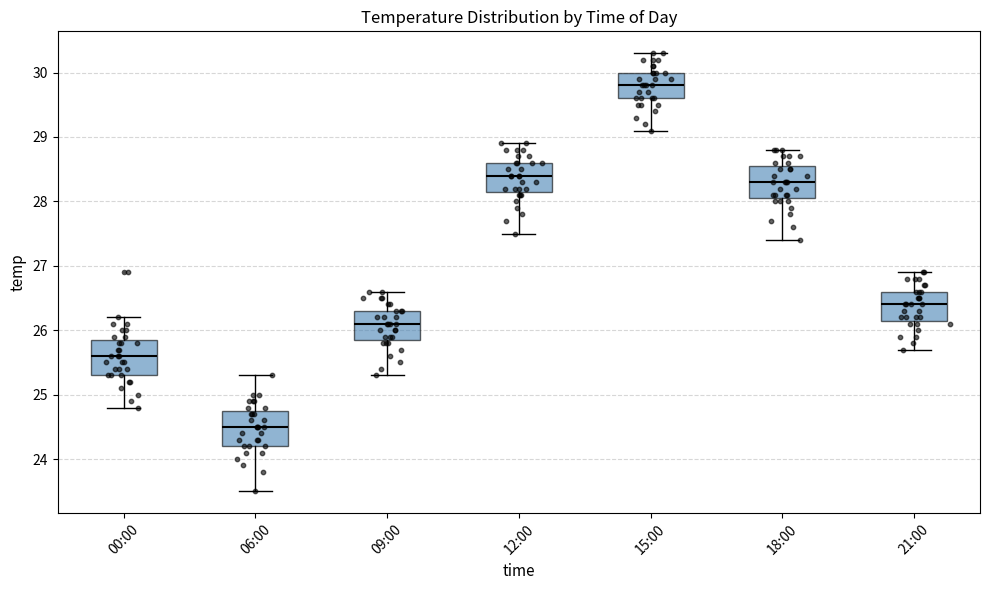

Reading left to right, read every box against the y-axis: the position of its median line, the range the box covers, and the ends of its whiskers. The values are not printed on the chart, so give them approximately, as read against the axis.

00:00: median 25.6, box 25.3 to 25.9, whiskers 24.8 to 26.2
06:00: median 24.5, box 24.2 to 24.8, whiskers 23.5 to 25.3
09:00: median 26.1, box 25.9 to 26.3, whiskers 25.3 to 26.6
12:00: median 28.4, box 28.2 to 28.6, whiskers 27.5 to 28.9
15:00: median 29.8, box 29.6 to 30.0, whiskers 29.1 to 30.3
18:00: median 28.3, box 28.1 to 28.6, whiskers 27.4 to 28.8
21:00: median 26.4, box 26.2 to 26.6, whiskers 25.7 to 26.9